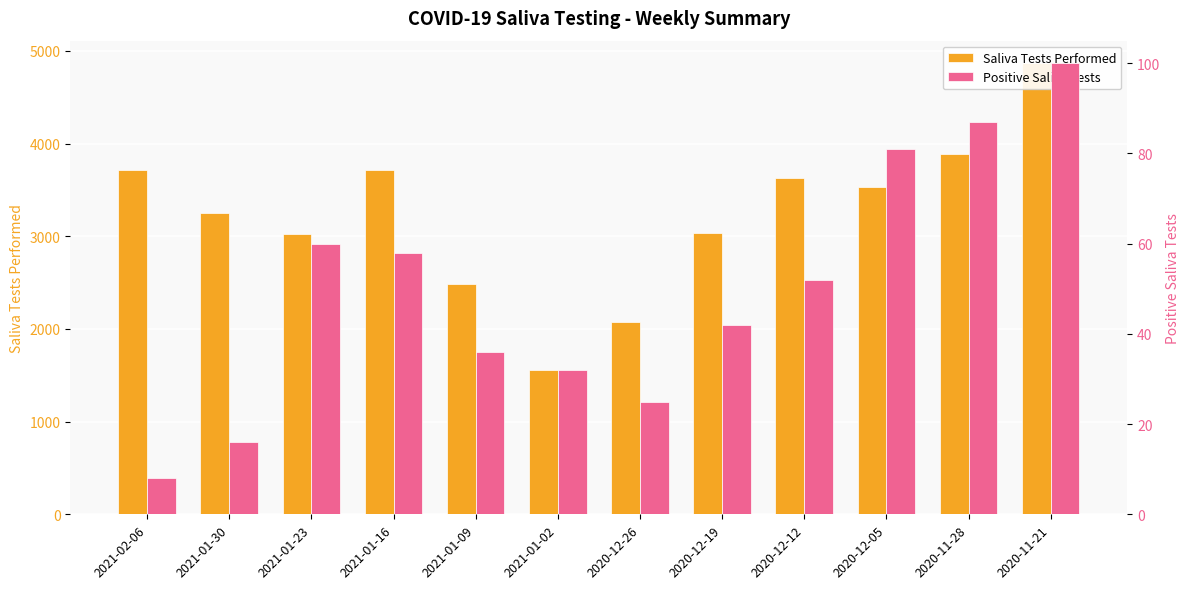

Is it true that Positive Saliva Tests equals 100 at 2021-01-23?

False